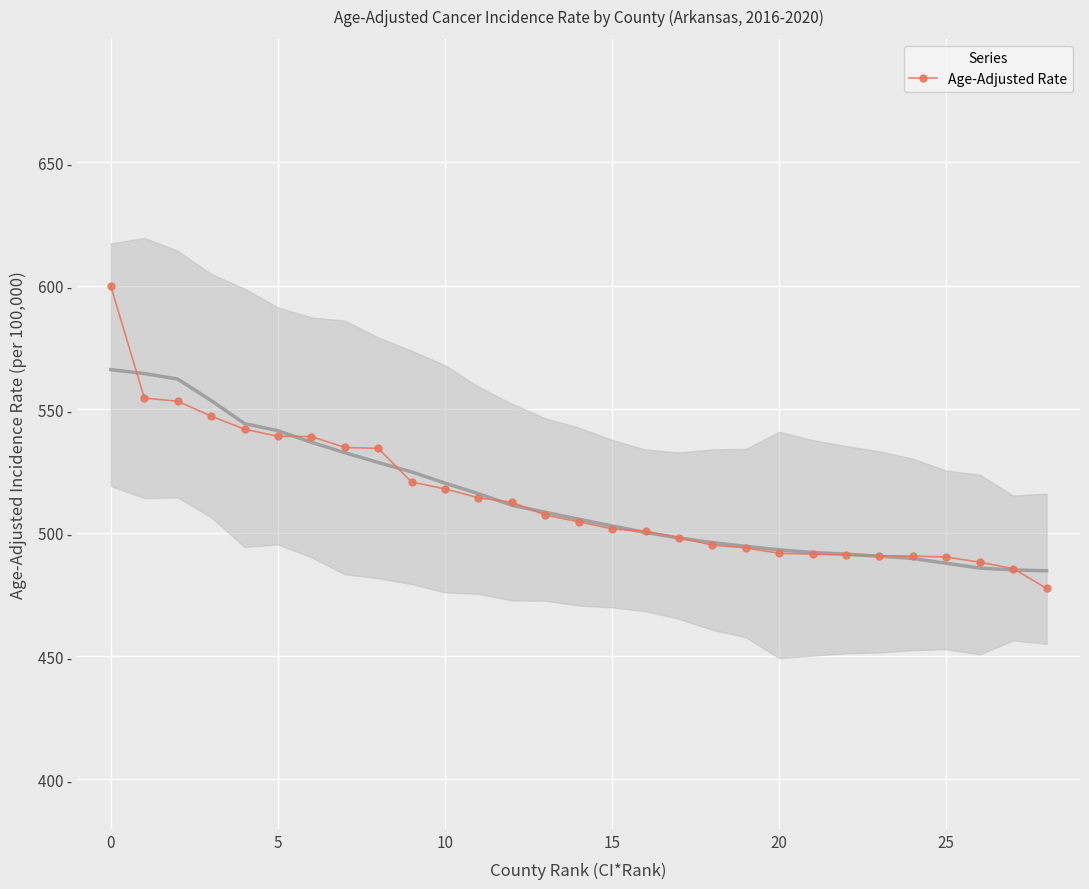

Is it true that the value at 21 is 640.0?

False